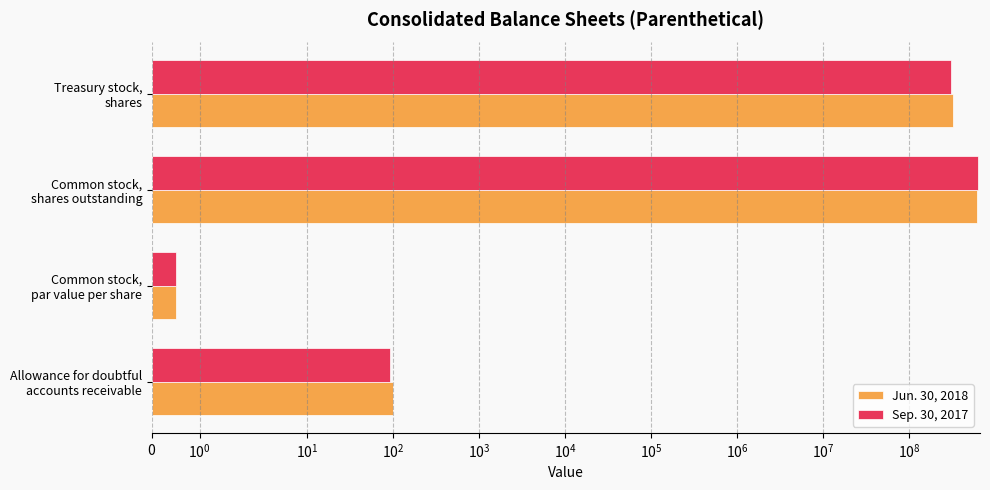

What is the lowest value of the Sep. 30, 2017 series?

0.5